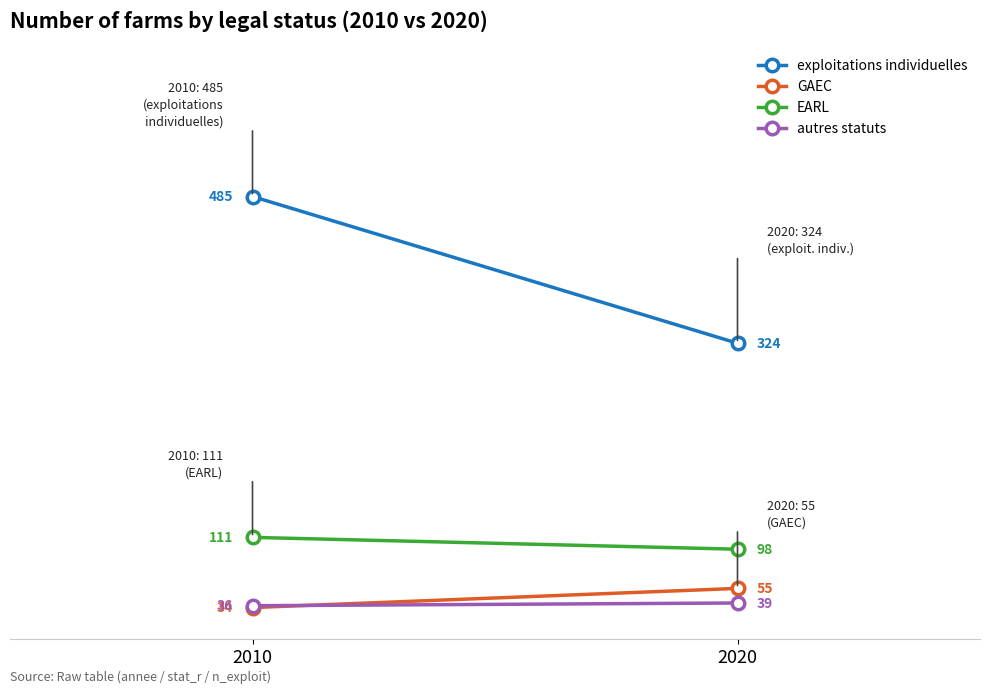

How many exploitations individuelles values are between 324 and 485?

2